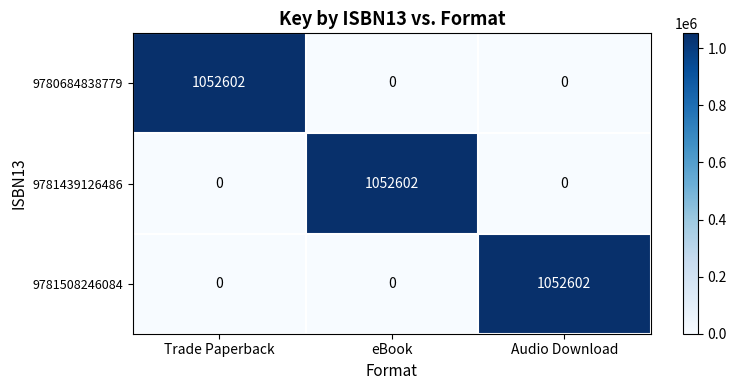

True or false: 9781439126486 has a value of -680384 at Audio Download.

False